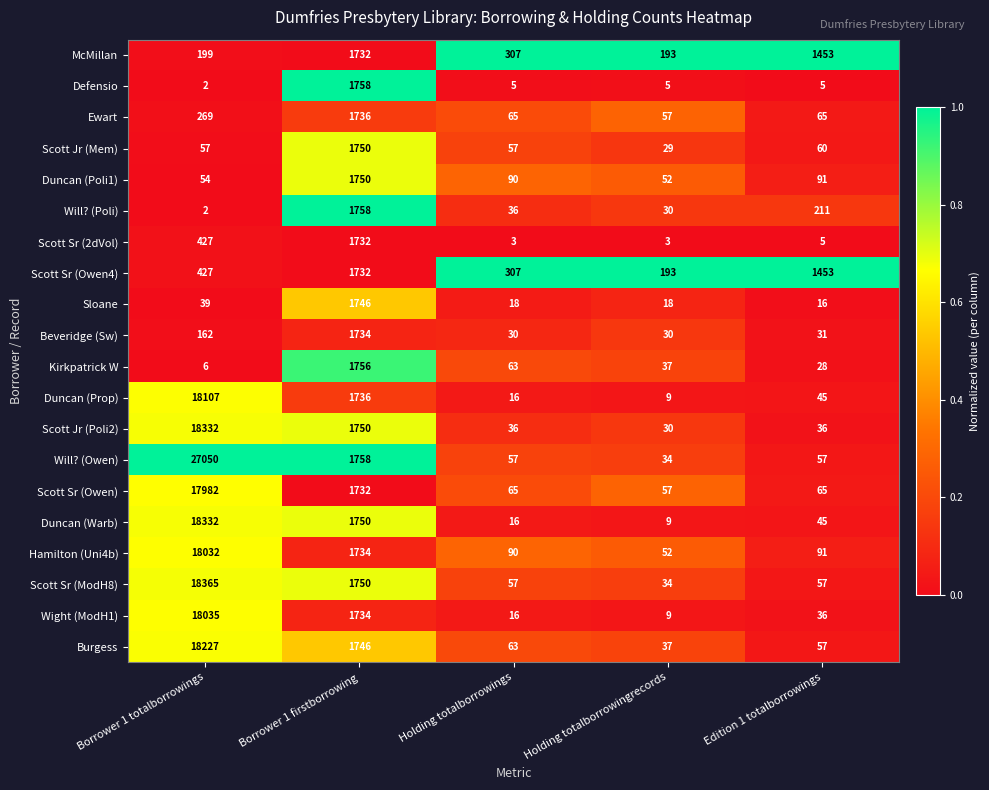

What is the average value of the Burgess series?

4026